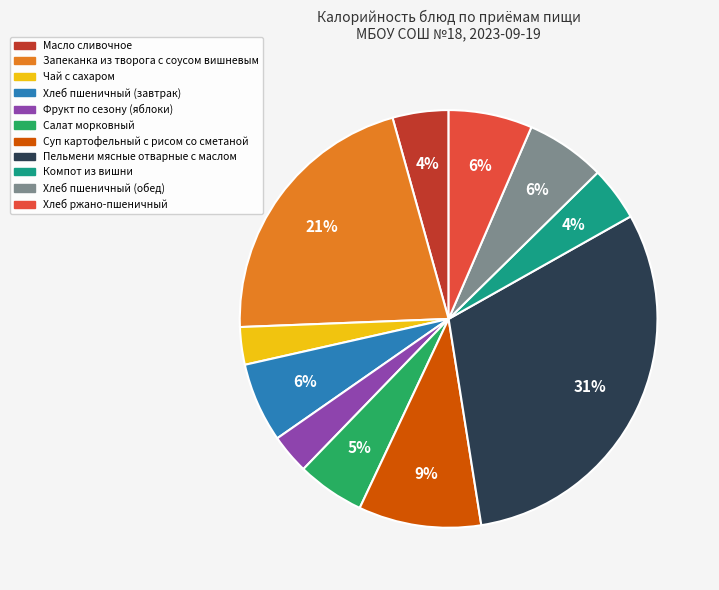

Do Фрукт по сезону (яблоки) and Масло сливочное together represent more than half of the pie?

No